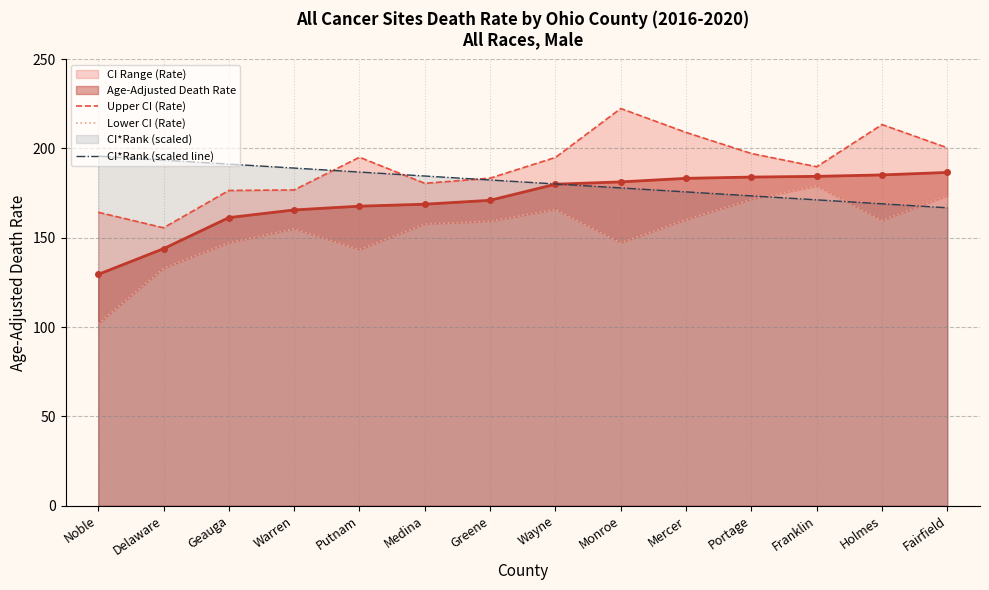

Reading left to right, extract all data points from this chart.

Upper CI (Rate): Noble=164.3	Delaware=155.6	Geauga=176.5	Warren=176.8	Putnam=195.1	Medina=180.5	Greene=183.4	Wayne=195.0	Monroe=222.4	Mercer=209.0	Portage=197.2	Franklin=189.8	Holmes=213.4	Fairfield=200.4
Lower CI (Rate): Noble=101.8	Delaware=132.9	Geauga=147.2	Warren=155.0	Putnam=143.4	Medina=157.7	Greene=159.2	Wayne=165.9	Monroe=147.2	Mercer=160.1	Portage=171.5	Franklin=179.0	Holmes=159.7	Fairfield=173.5
CI*Rank (scaled line): Noble=195.7	Delaware=193.5	Geauga=191.3	Warren=189.0	Putnam=186.8	Medina=184.6	Greene=182.4	Wayne=180.1	Monroe=177.9	Mercer=175.7	Portage=173.5	Franklin=171.2	Holmes=169.0	Fairfield=166.8